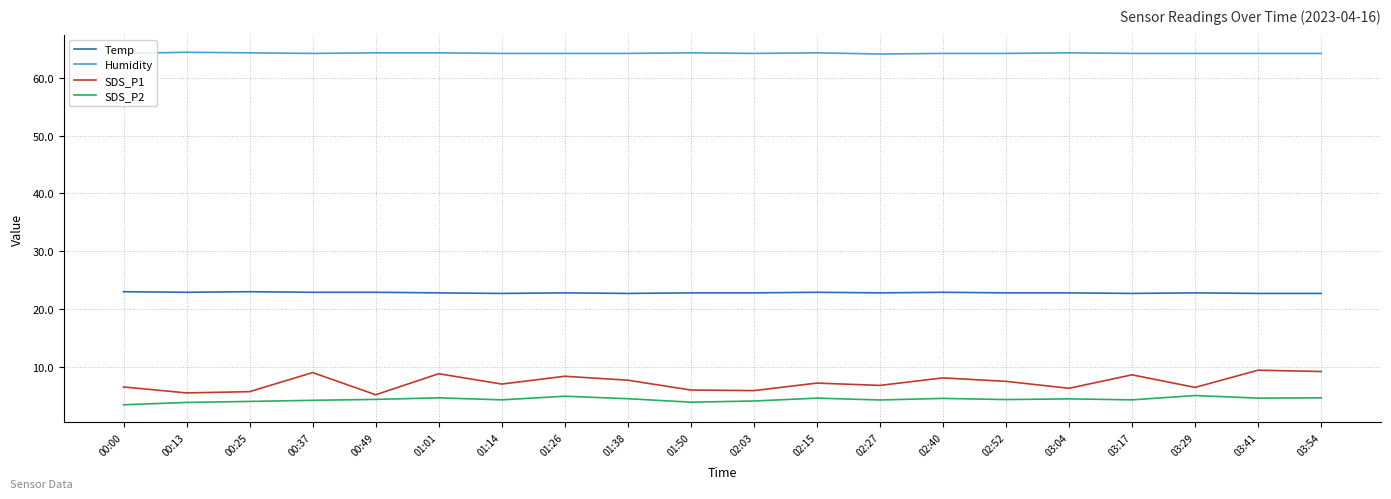

True or false: SDS_P1 has a value of 11.7 at 02:15.

False